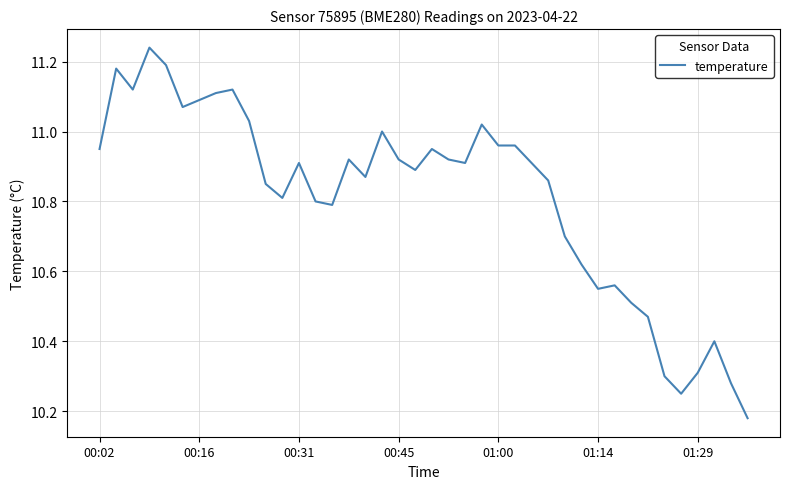

What is the difference between the maximum and minimum values?

1.1